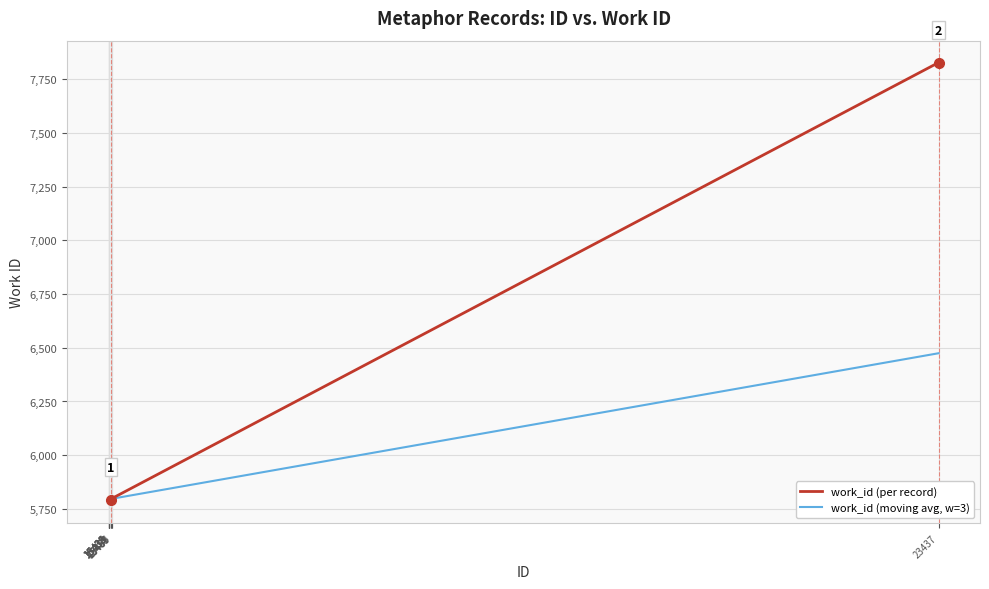

What is the minimum value for work_id (moving avg, w=3)?

5785.0